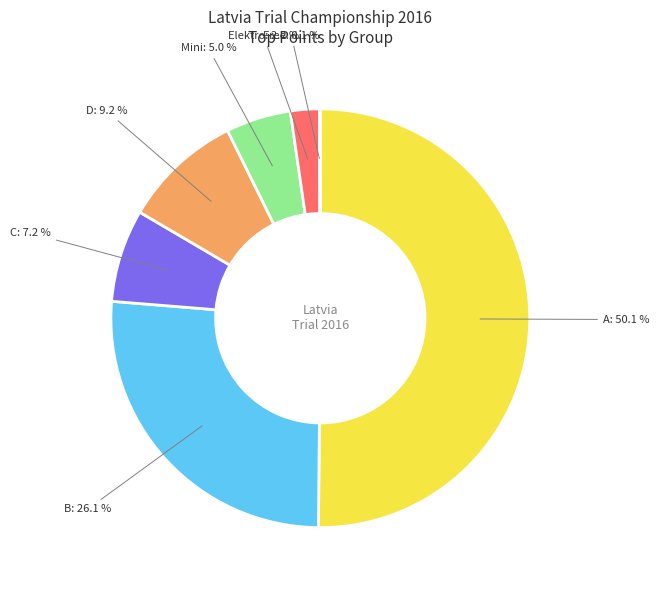

What is the smallest slice in the pie chart?

Free